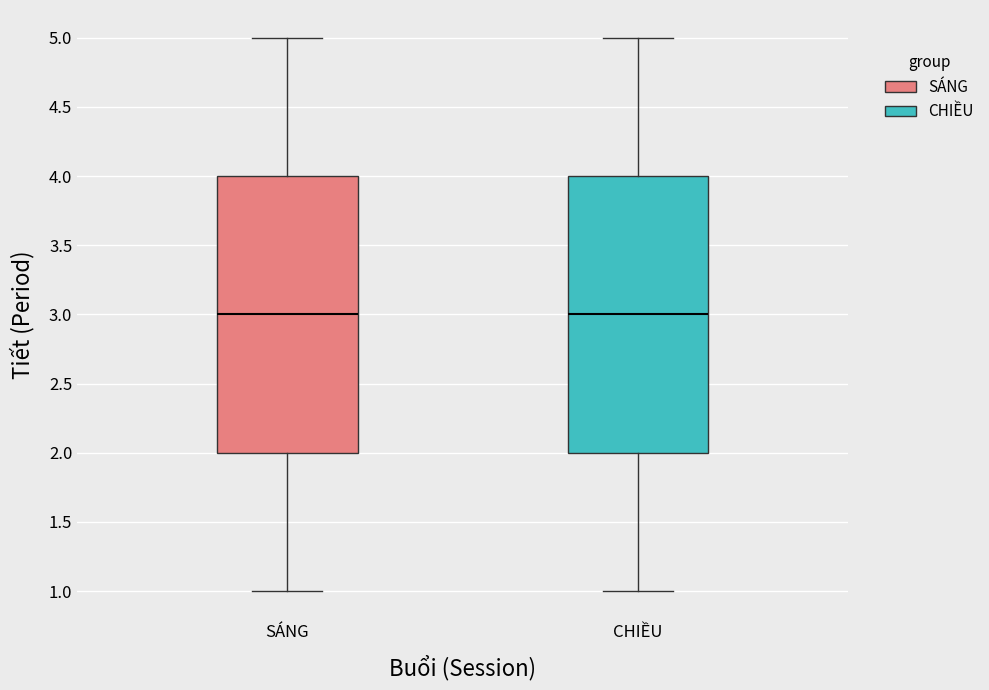

Reading left to right, transcribe this box plot: for each box, give where its median line is, the range the box spans, and where its two whiskers end, as read against the y-axis. The values are not printed on the chart, so give them approximately, as read against the axis.

SÁNG: median 3, box 2 to 4, whiskers 1 to 5
CHIỀU: median 3, box 2 to 4, whiskers 1 to 5